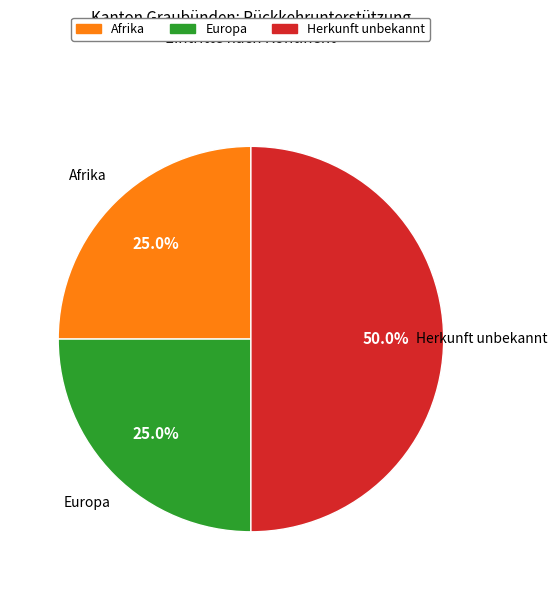

What portion of the pie excludes Afrika?

75.0%